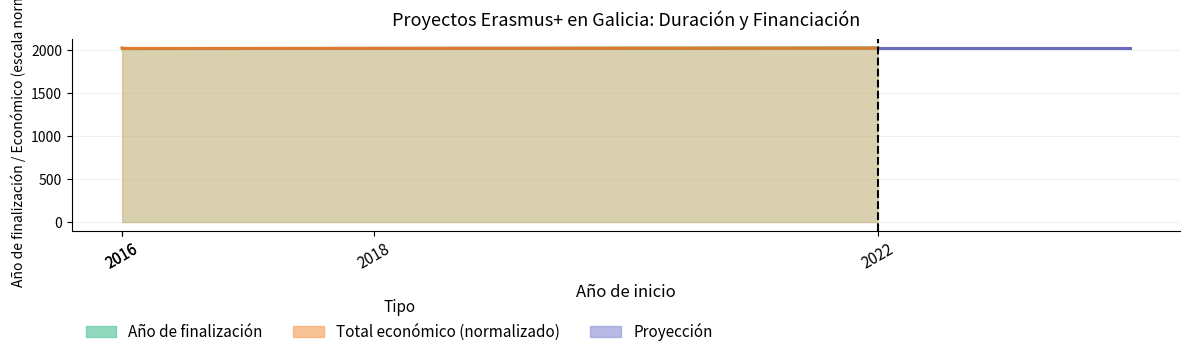

True or false: Total económico has more than 0 interior local peaks.

False